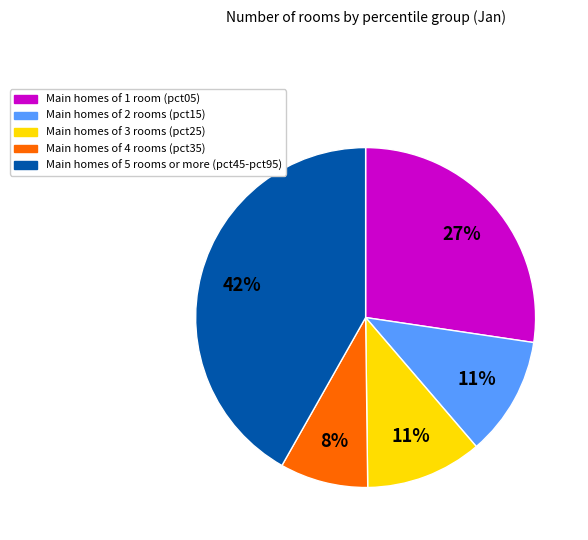

To the nearest percent, what is the average slice percentage?

20%